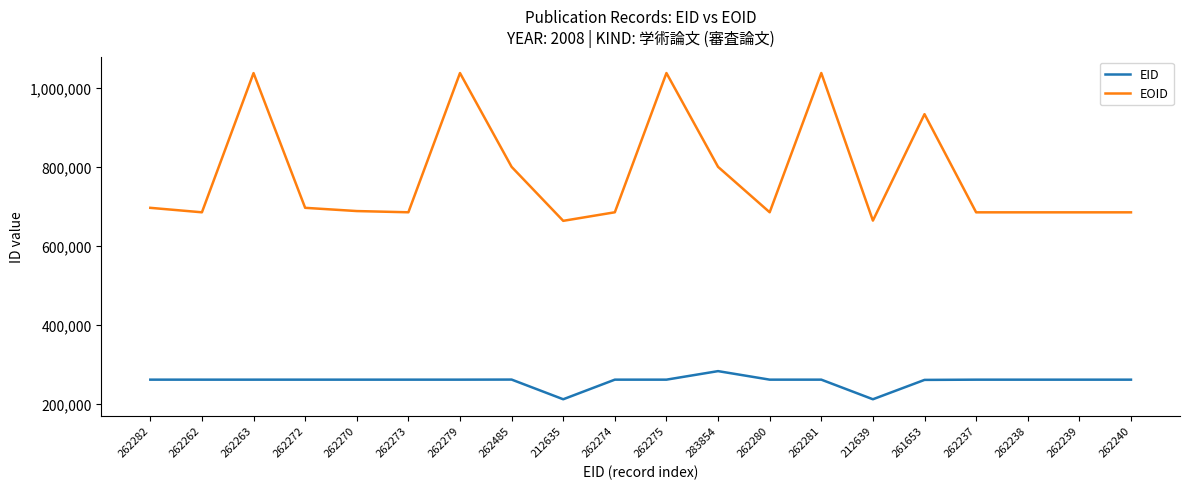

List the series in order of their peak value, lowest first.

EID, EOID